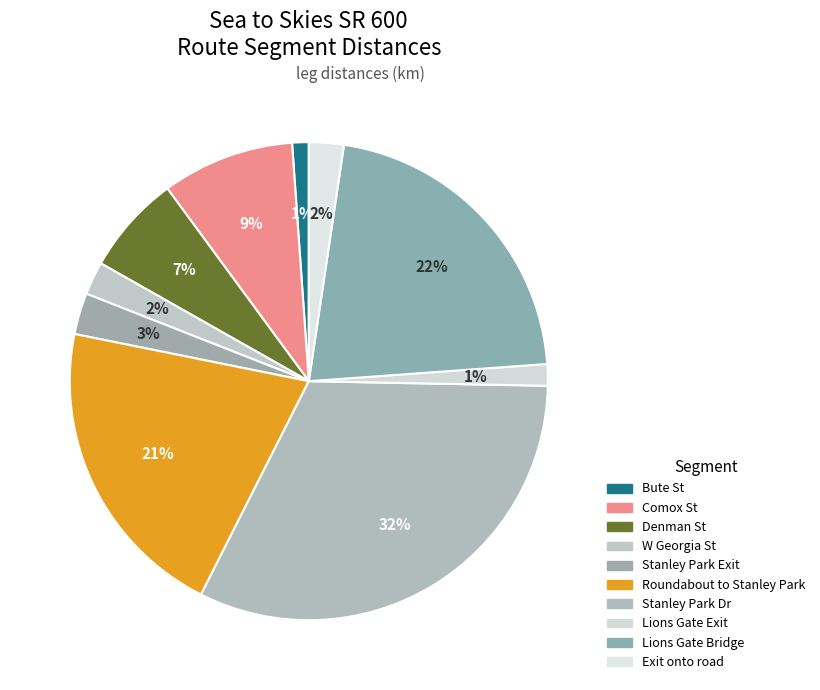

The Comox St slice represents 1% of the pie. True or false?

False